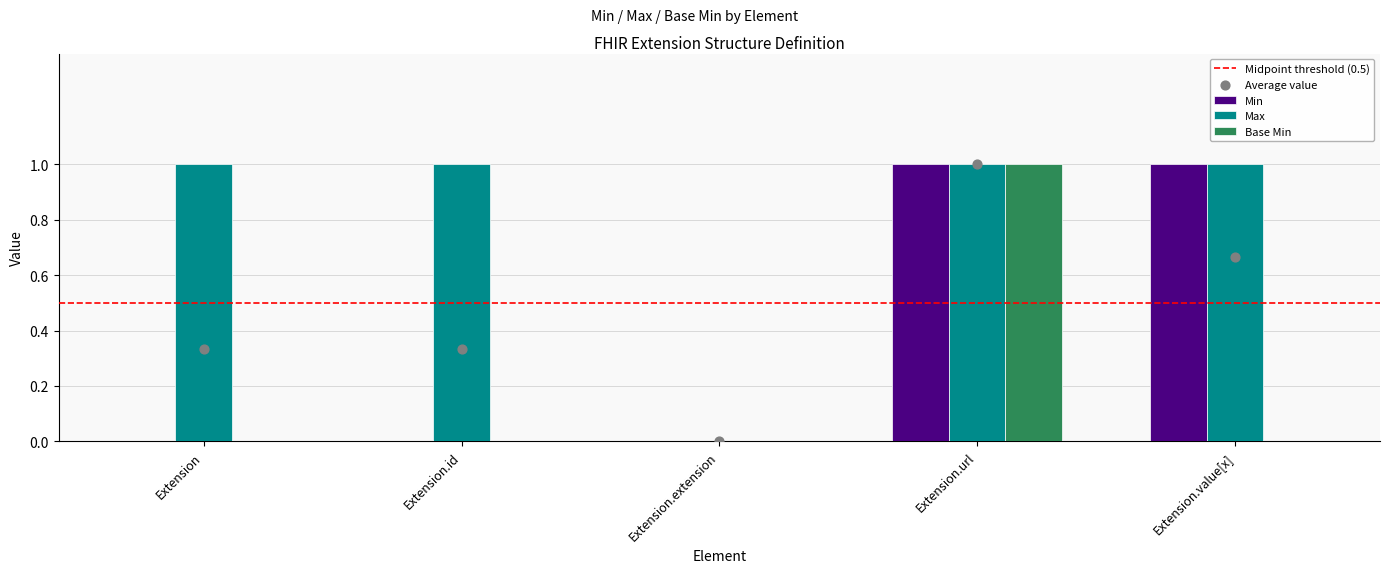

What are all the series names shown in the legend?

Min, Max, Base Min